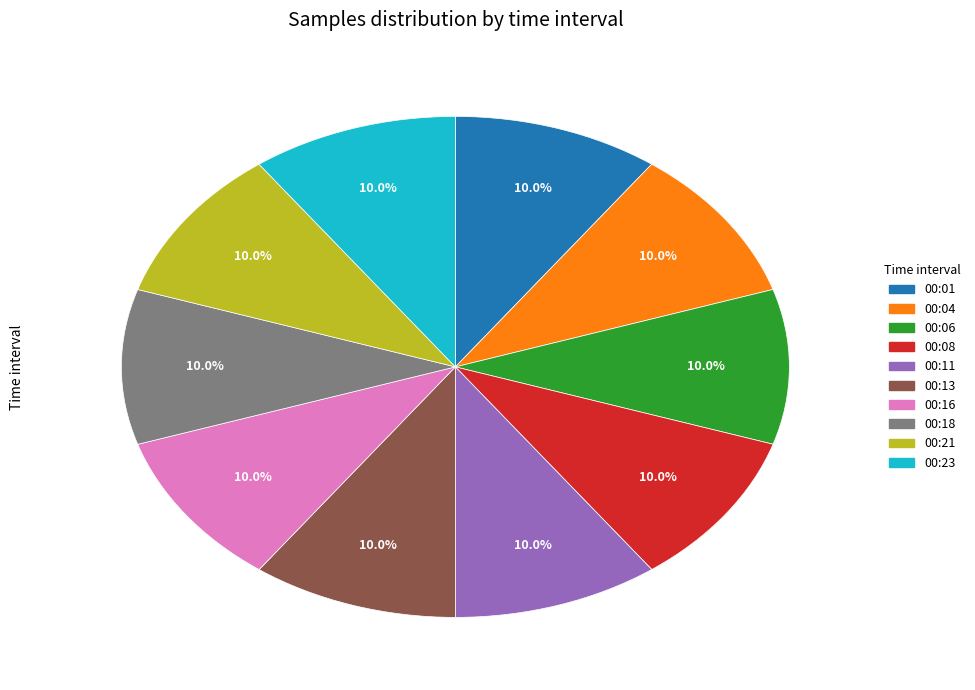

How many segments does this pie chart have?

10